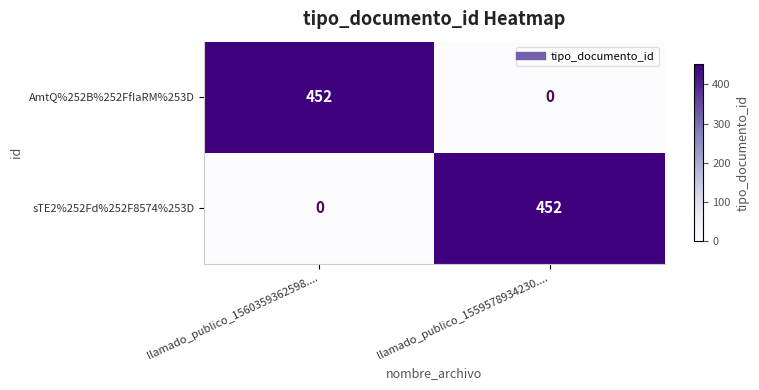

At how many categories does at least one series exceed 260?

2